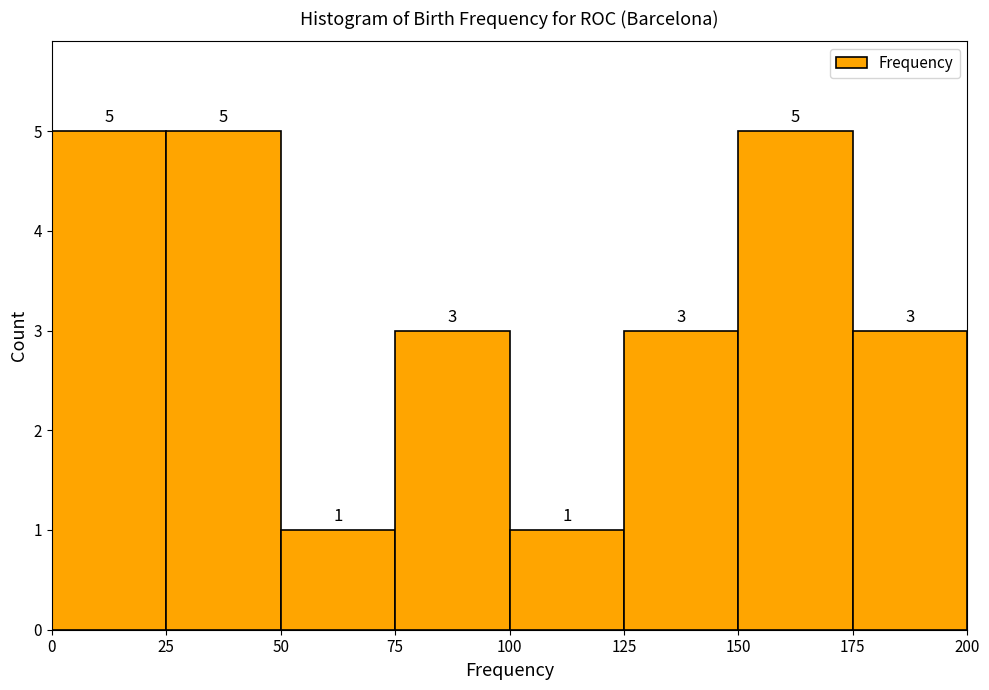

How tall is the bar that spans 100 to 125 on the x-axis?

1